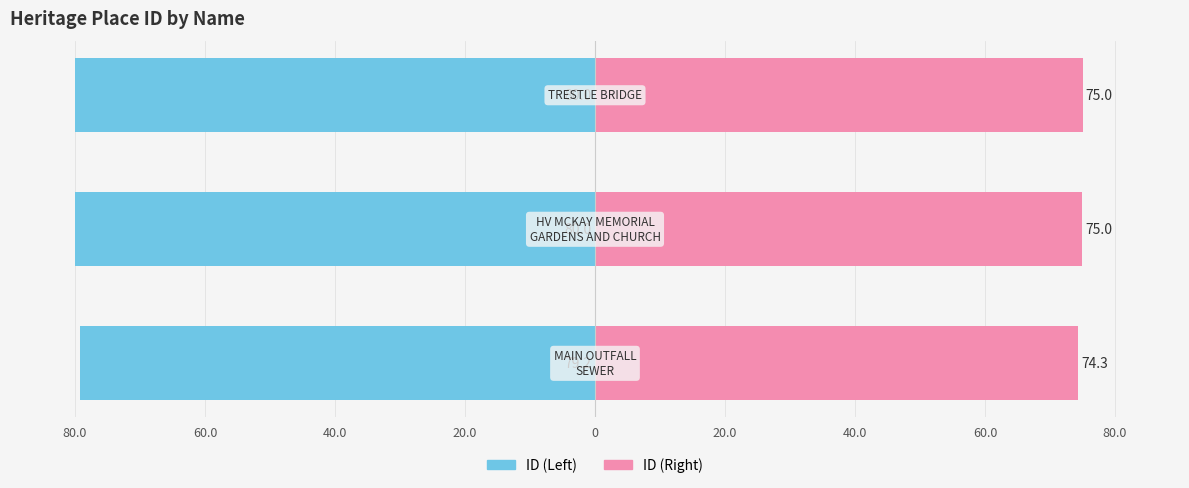

Is it true that ID (Right) equals 42.7 at 40.0?

False